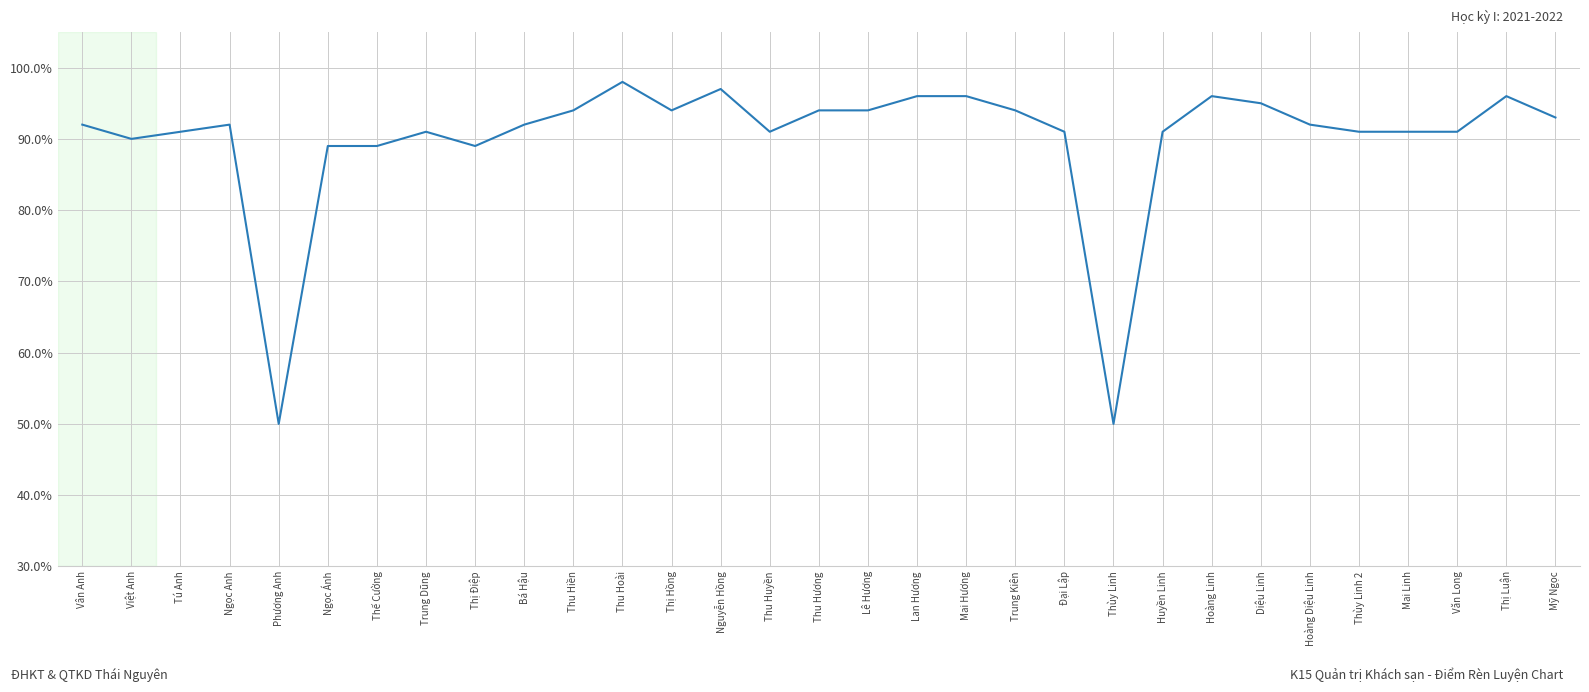

What is the difference between the values at Thu Hoài and Thị Điệp?

9